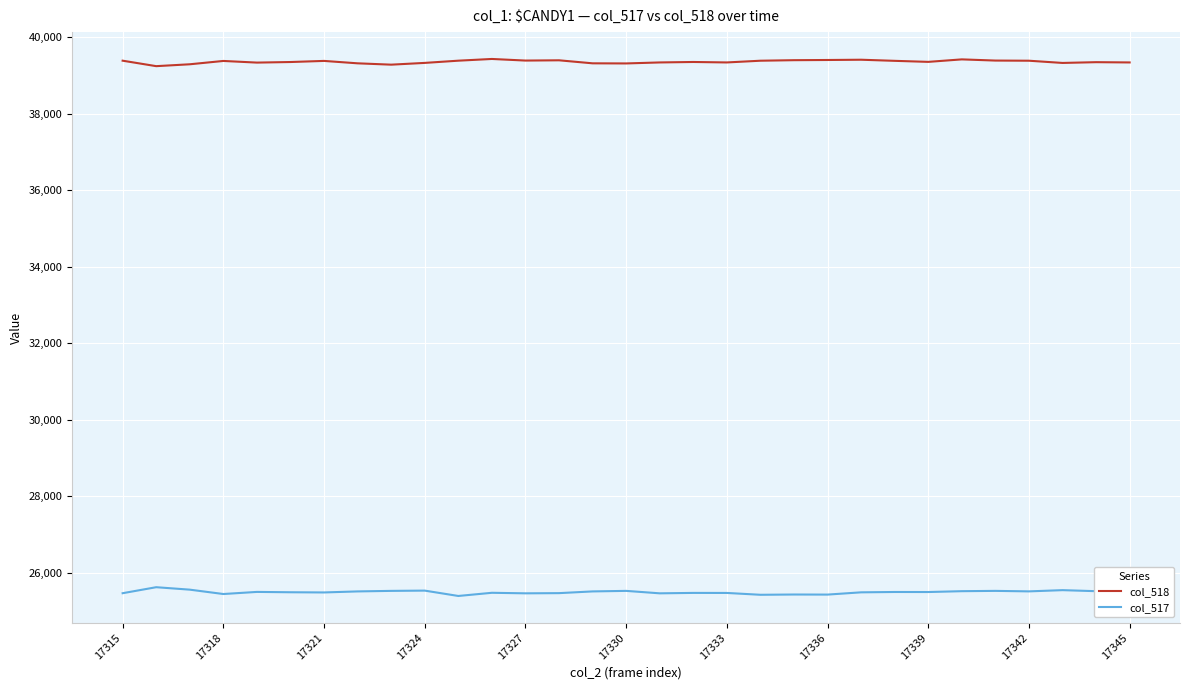

Which series has the largest total across all categories?

col_518